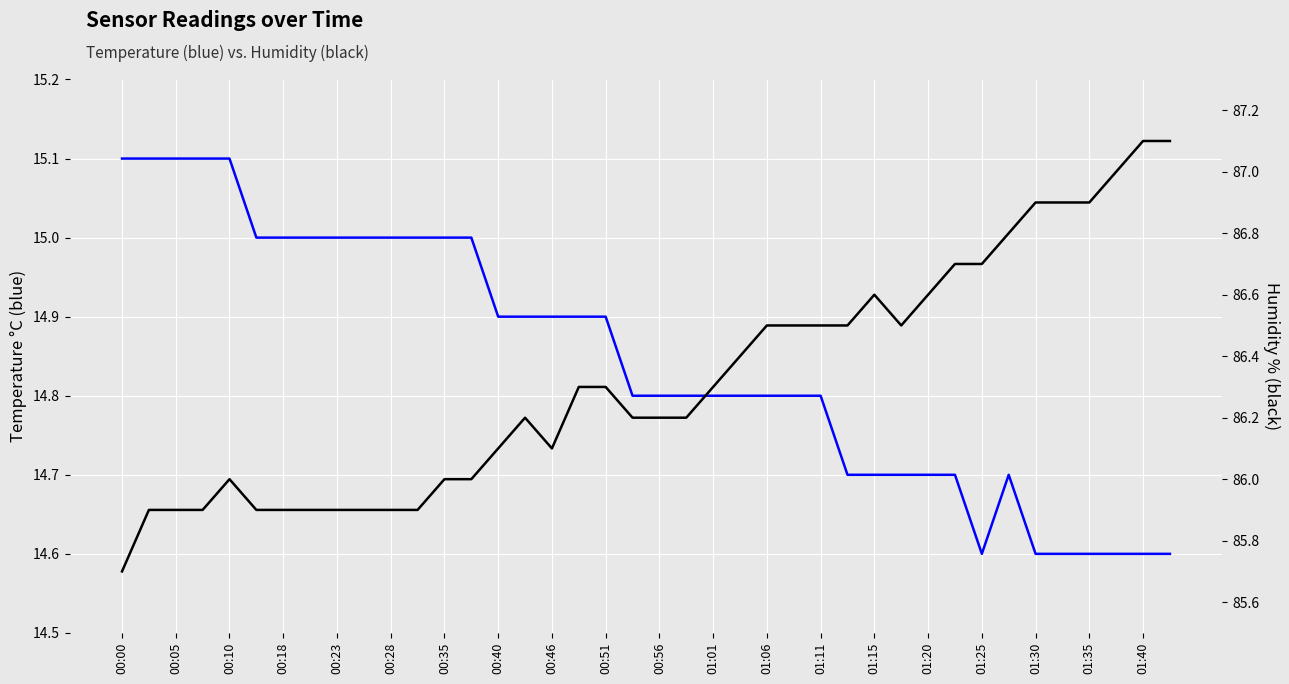

Where is the first local minimum for temperature?

01:25